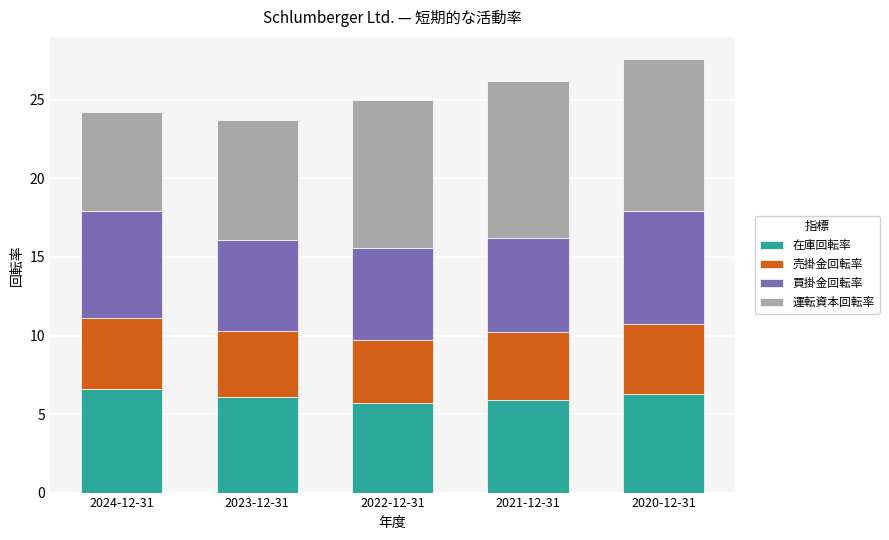

What is the sum of the 在庫回転率 values at 2020-12-31 and 2022-12-31?

12.0